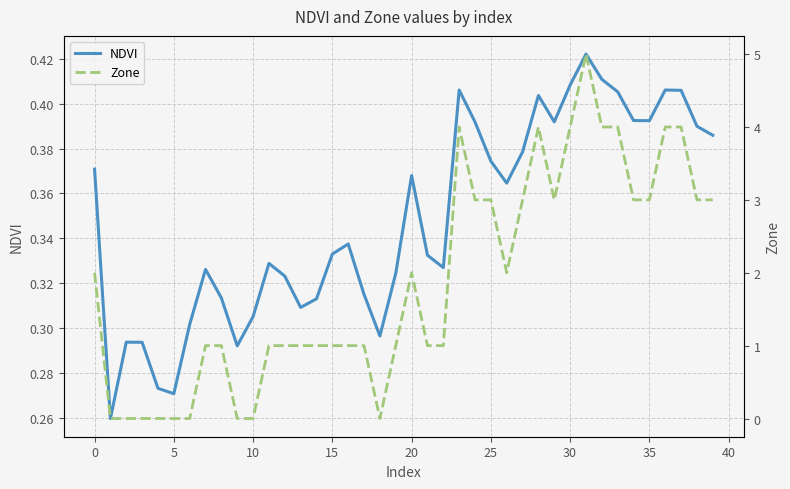

How many data points in Zone are above 1?

19